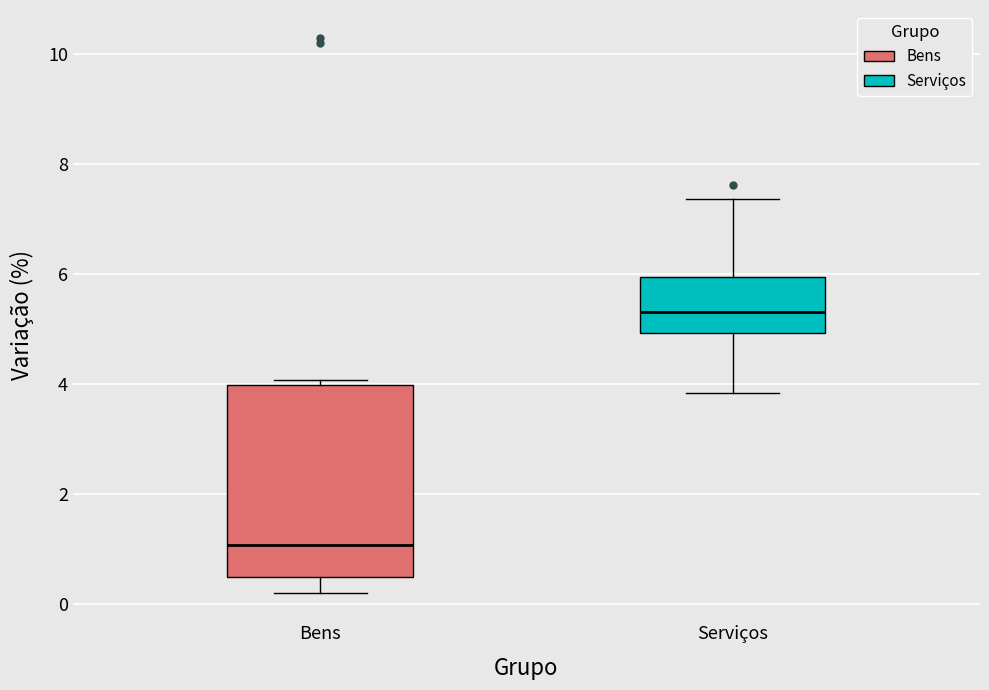

Where is the lower edge of the box for Bens on the y-axis? The values are not printed on the chart, so give them approximately, as read against the axis.

0.4